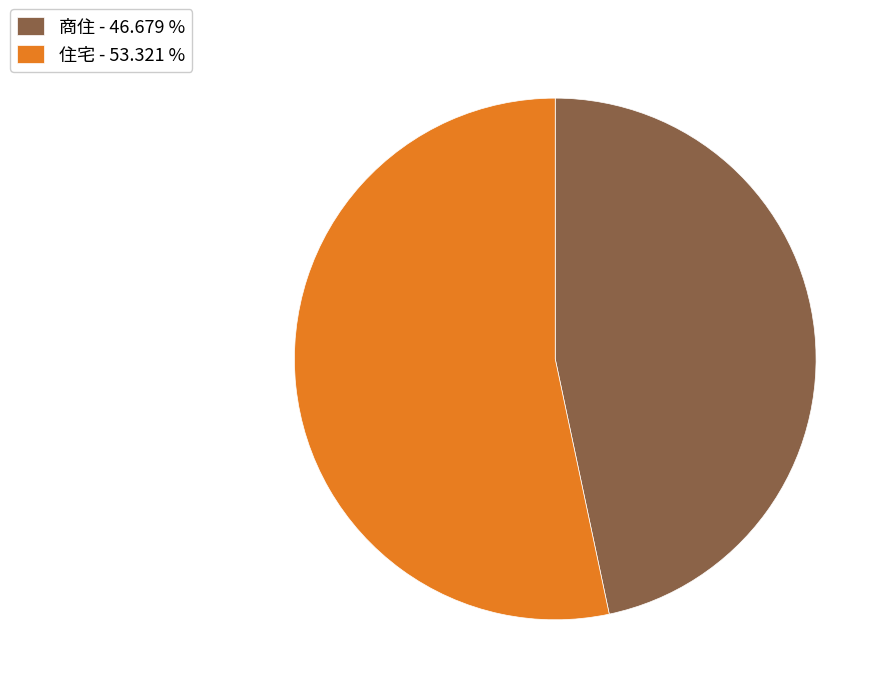

Rank the categories by value from highest to lowest.

住宅 - 53.321 %, 商住 - 46.679 %